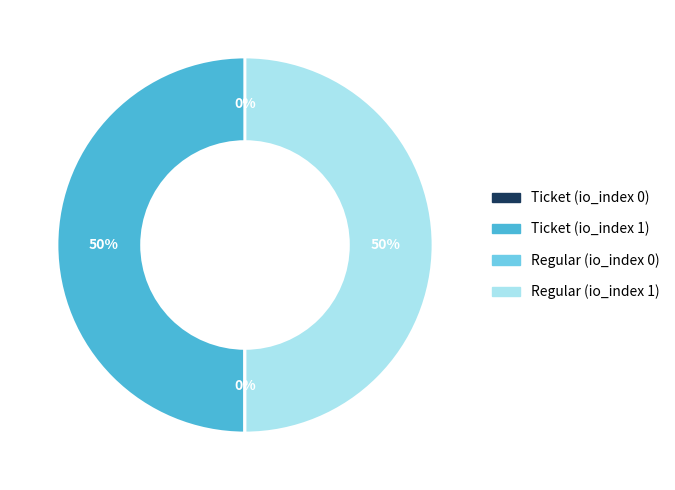

To the nearest percent, what is the average slice percentage?

25%